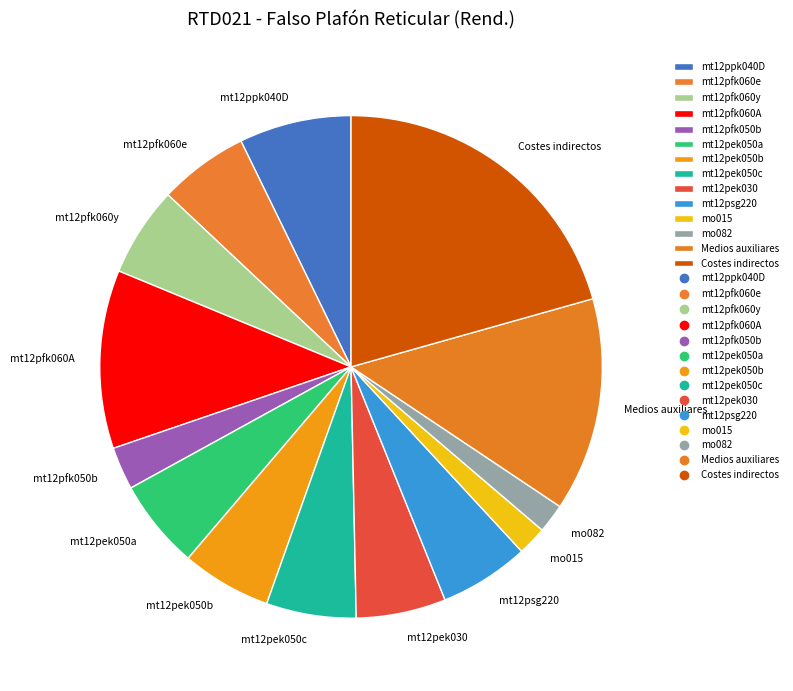

What is the ratio of the value at mt12pek050c to the value at Costes indirectos?

0.3